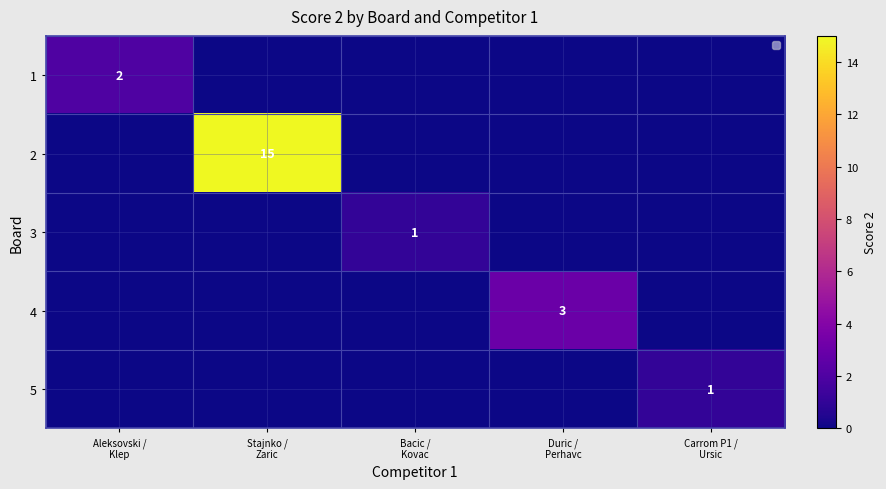

Which series changed the most between Aleksovski / Klep and Duric / Perhavc?

4